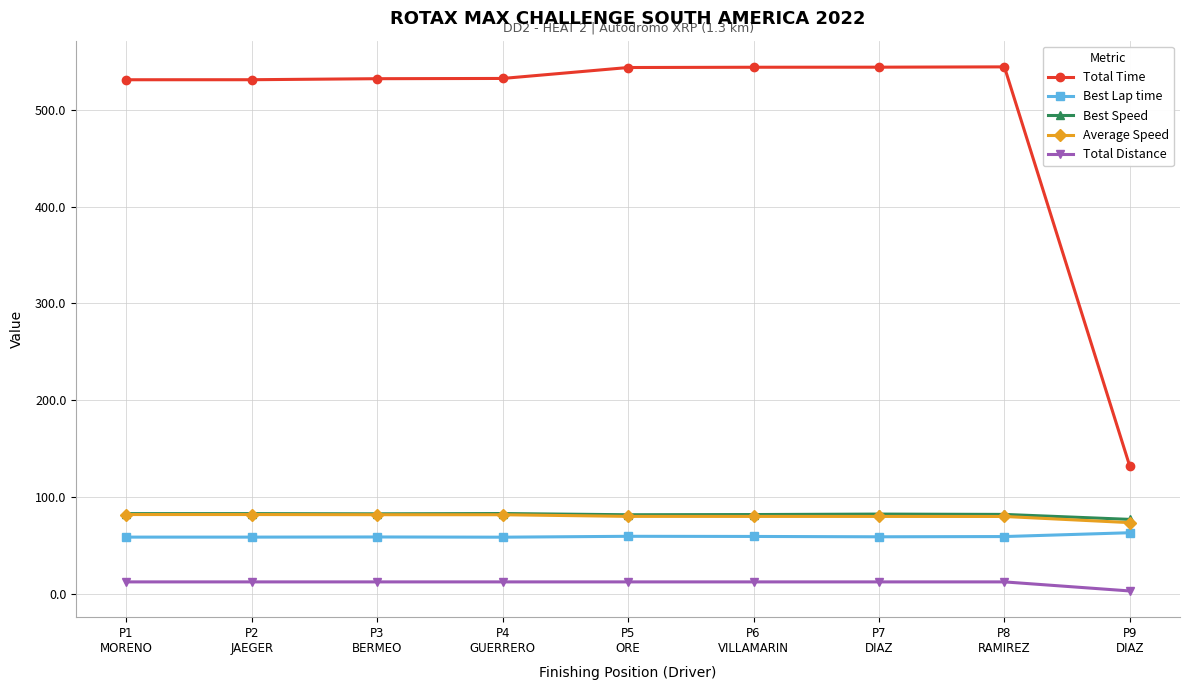

At how many categories does at least one series exceed 521?

8